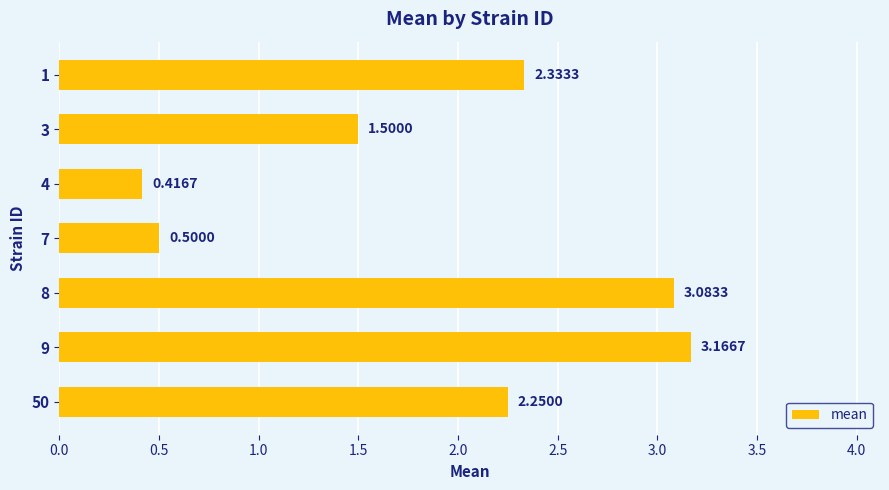

List the labels in order of value, smallest first.

4, 7, 3, 50, 1, 8, 9